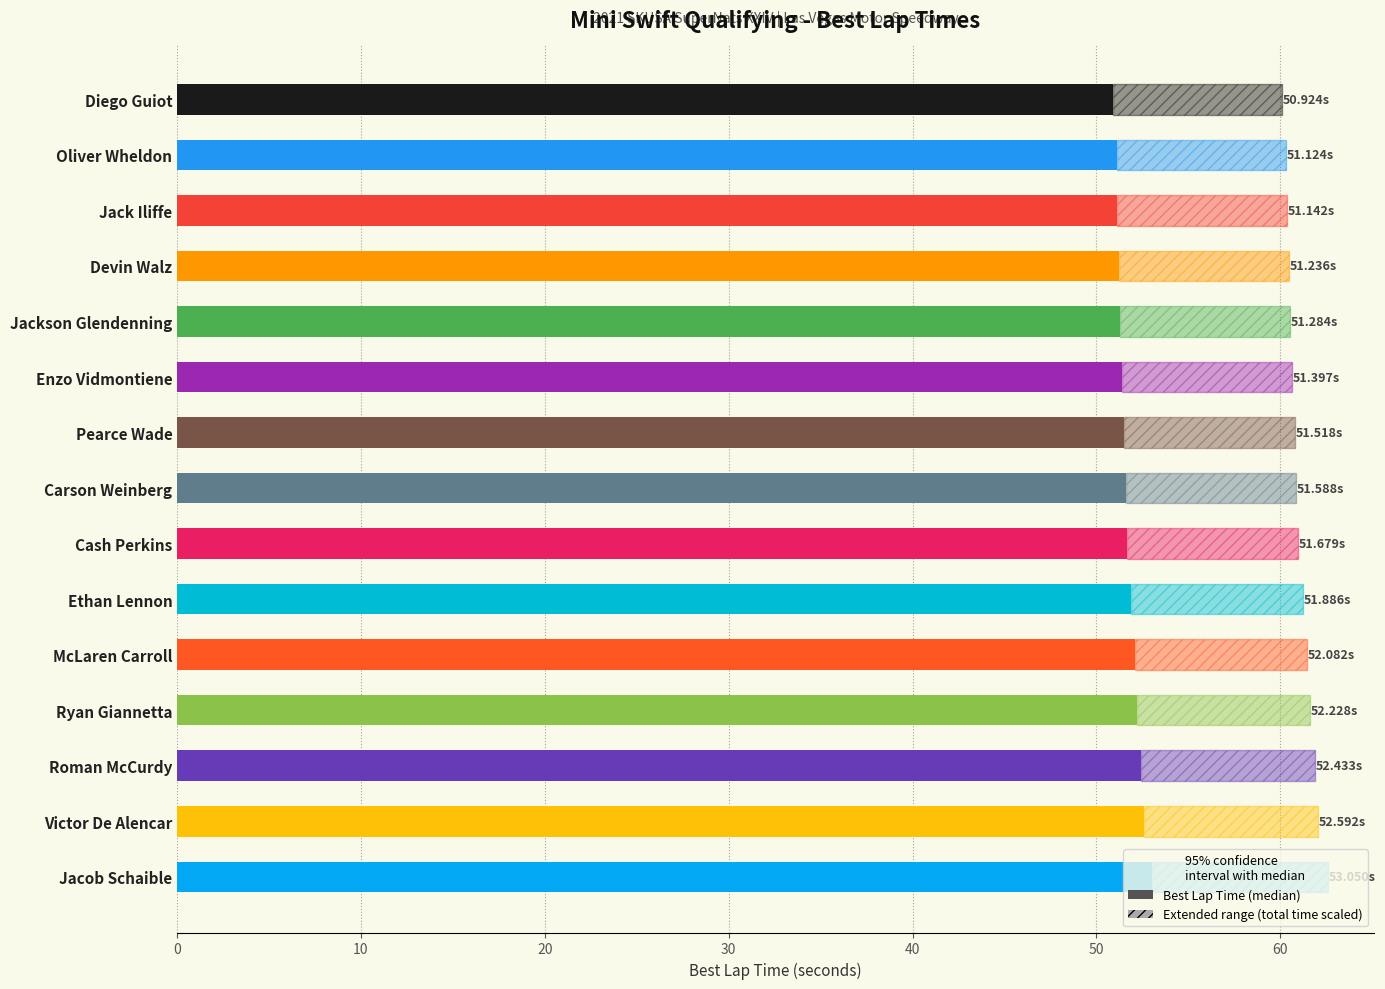

What is the greatest value displayed?

53.0